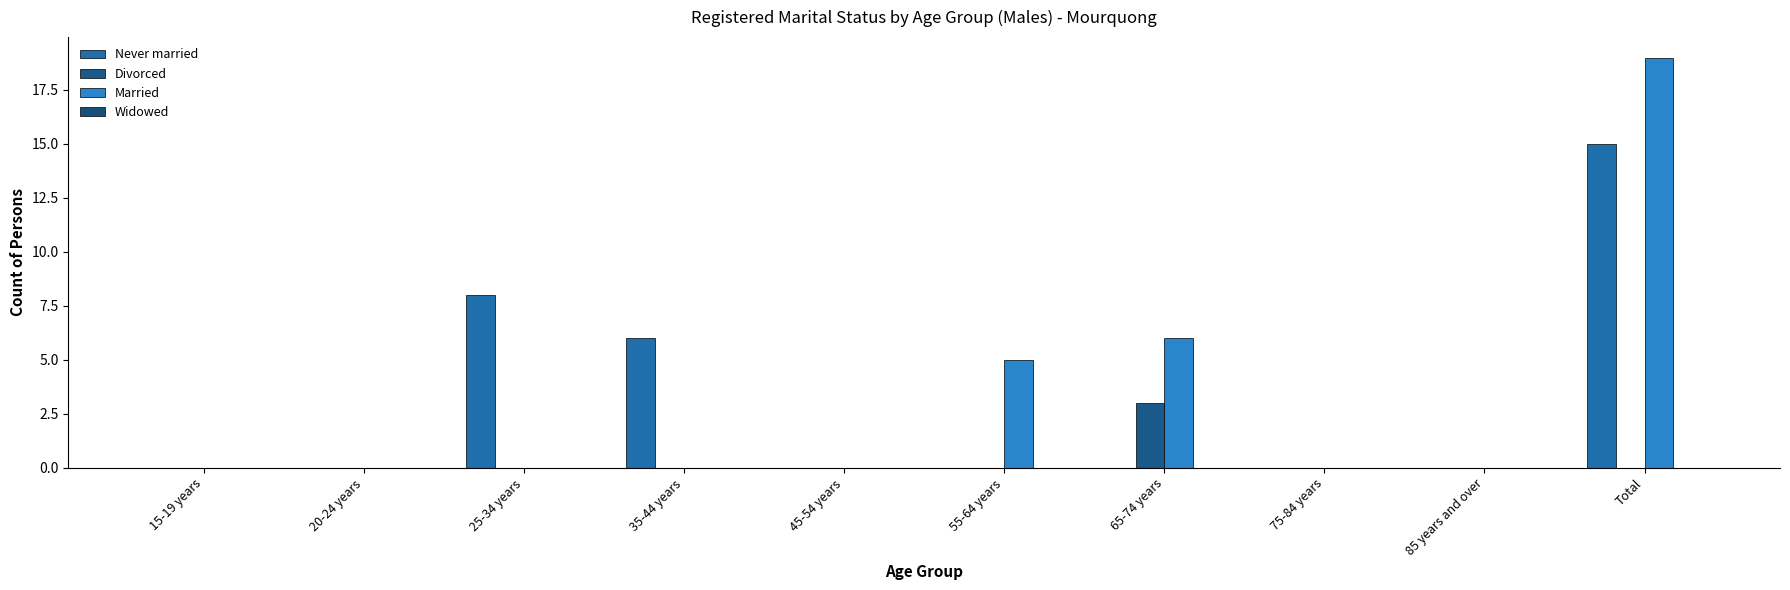

Which series has the largest range (max minus min)?

Married